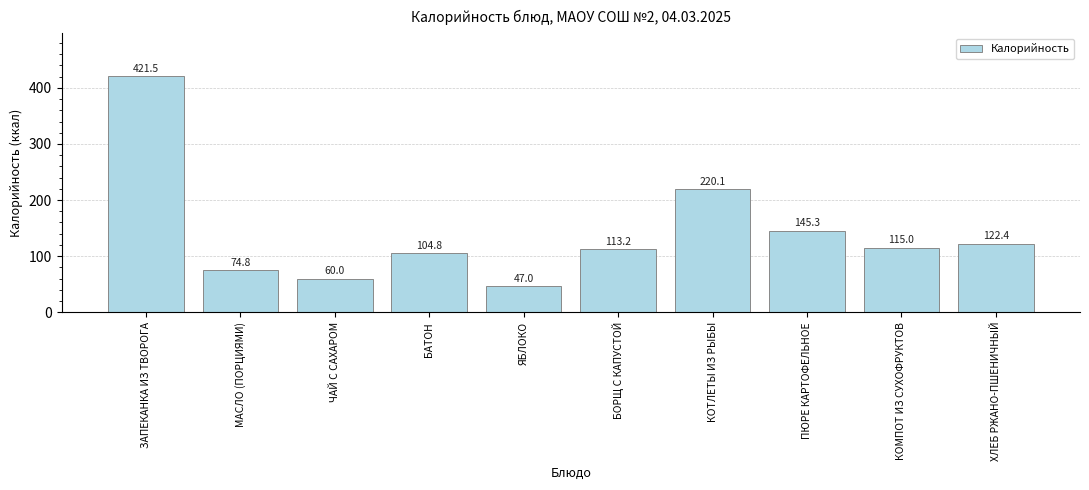

Are the bars grouped side by side (vs. stacked)?

No